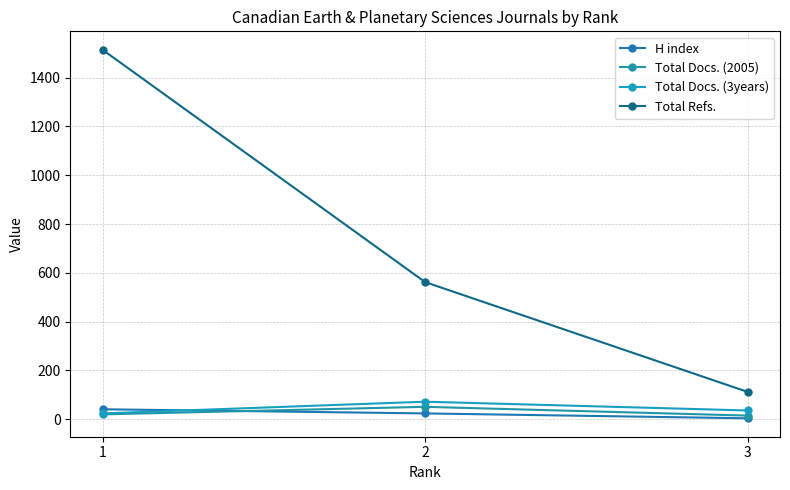

Which series has the widest spread of values?

Total Refs.